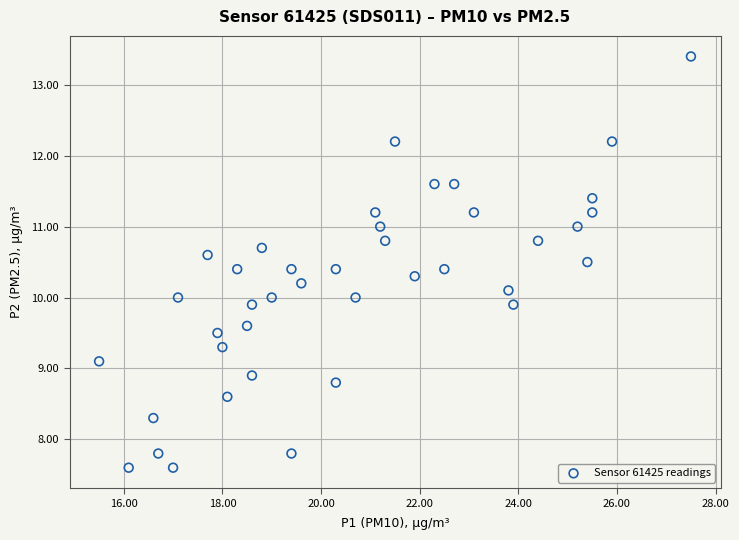

What is the range of X values (max minus min)?

12.0